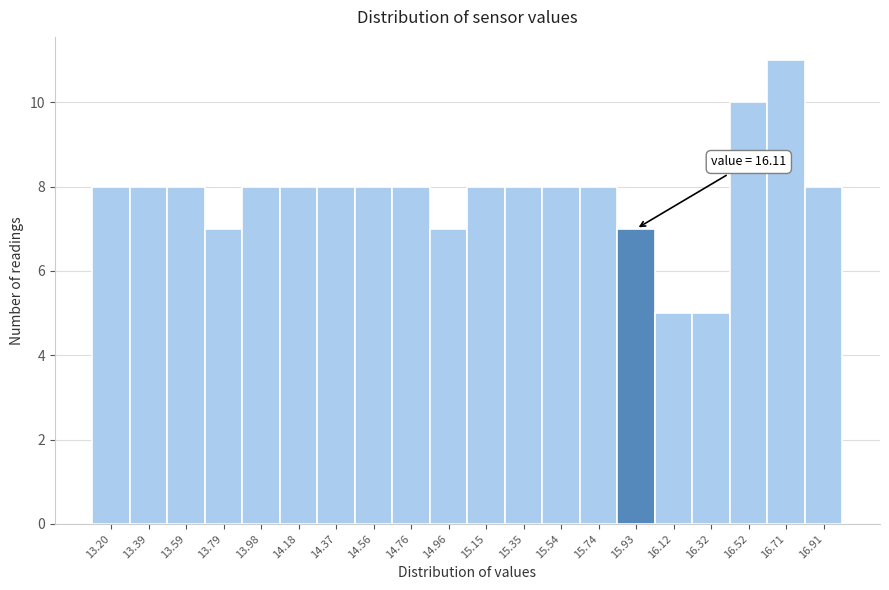

Reading left to right, transcribe all the data shown in this chart.

8	8	8	7	8	8	8	8	8	7	8	8	8	8	7	5	5	10	11	8